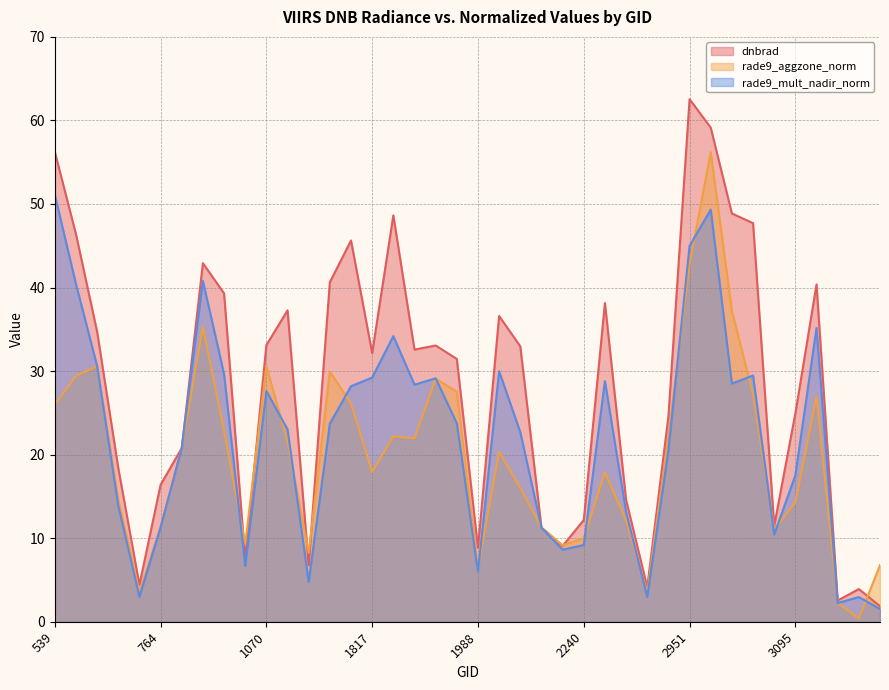

How many lines are shown in the chart?

3